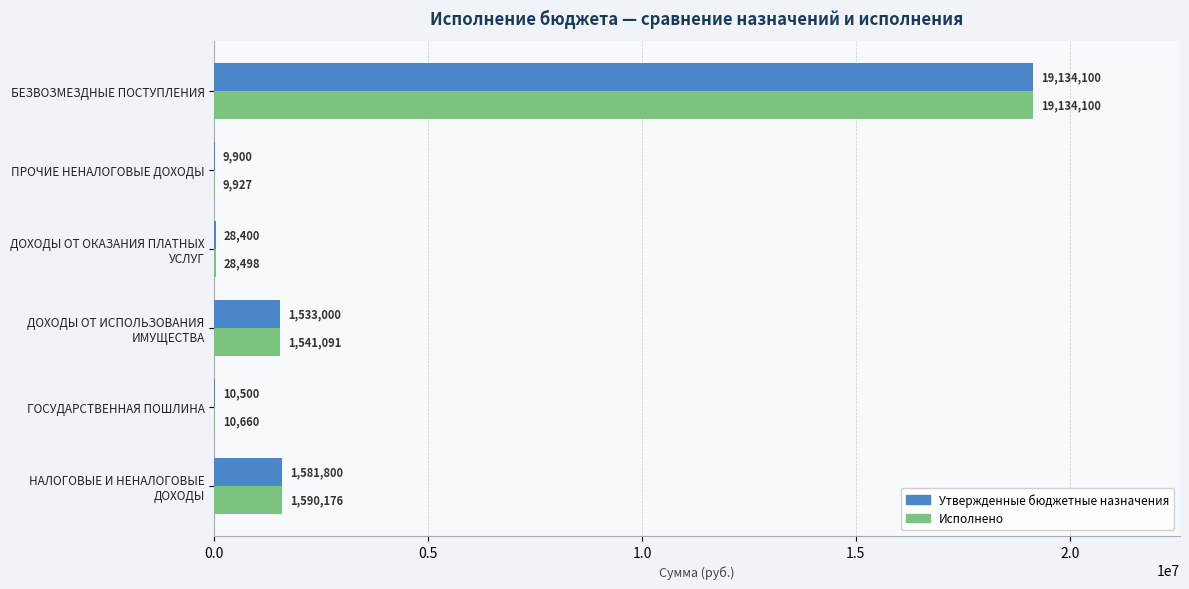

What is the maximum value shown in the chart?

19134100.0